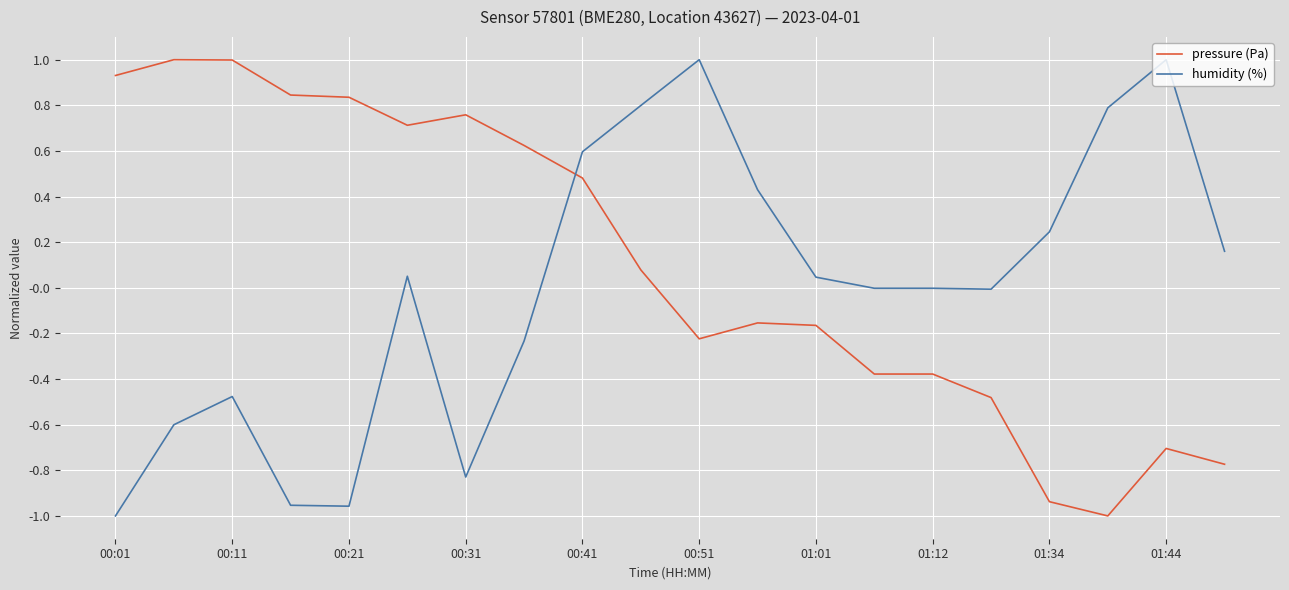

What is the difference between the maximum and minimum values in the pressure (Pa) series?

2.0